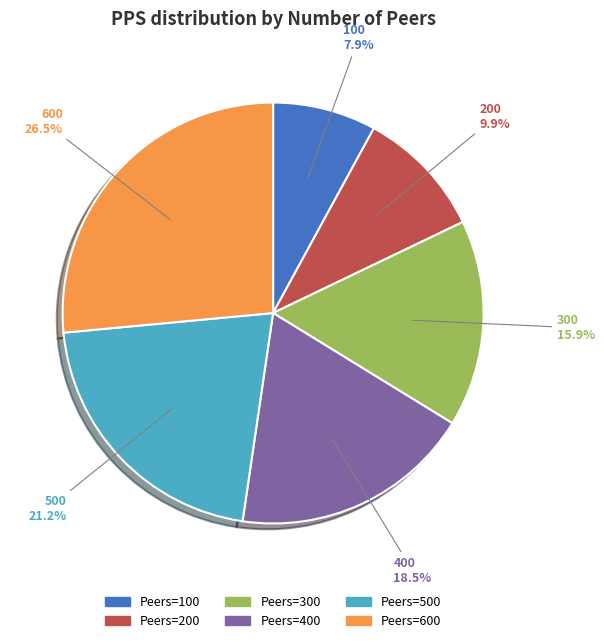

What percentage is NOT represented by Peers=500?

78.8%